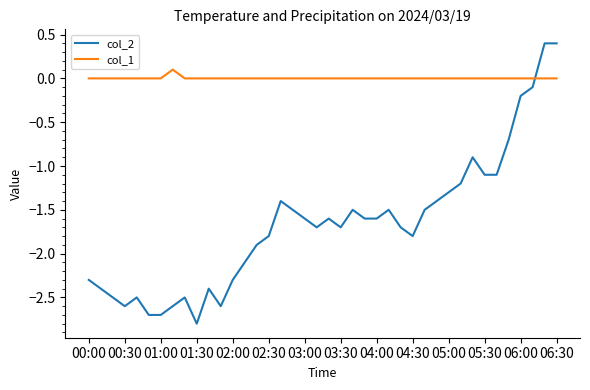

Which series has the largest total across all categories?

col_1